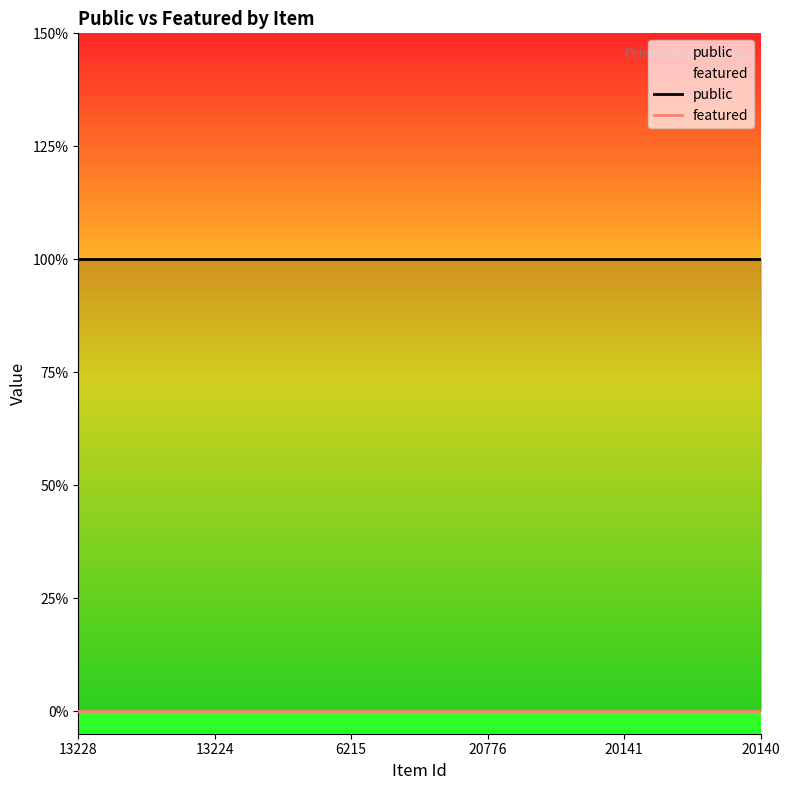

List the series in order of their overall mean, highest first.

public, featured